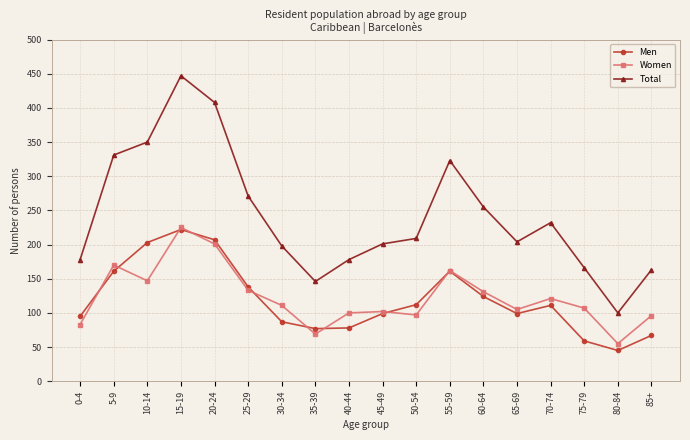

Where is the first local maximum for Men?

15-19